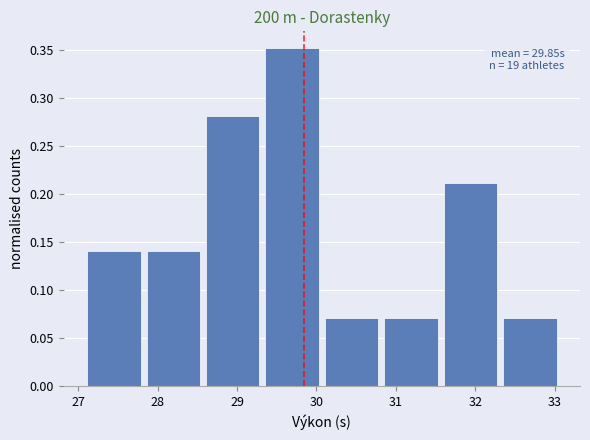

Which range on the x-axis has the tallest bar?

29.4 to 30.1